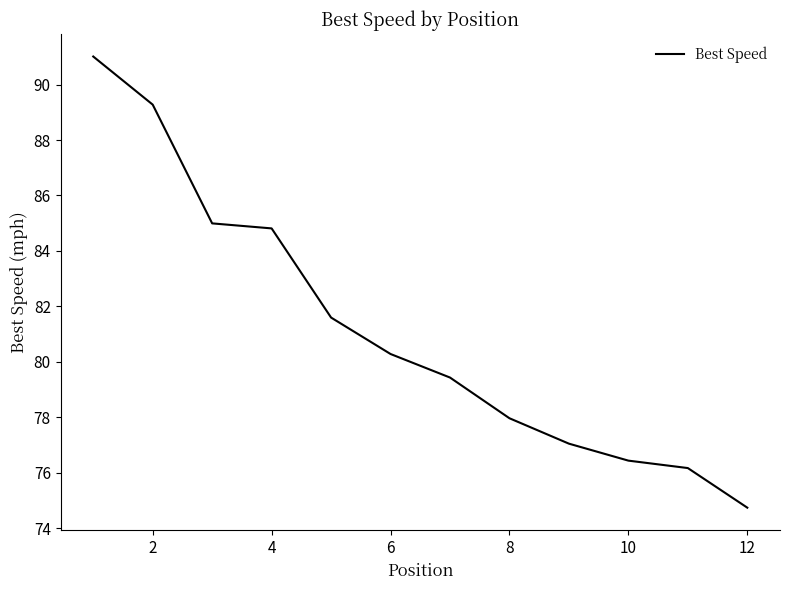

What is the smallest value displayed?

74.7